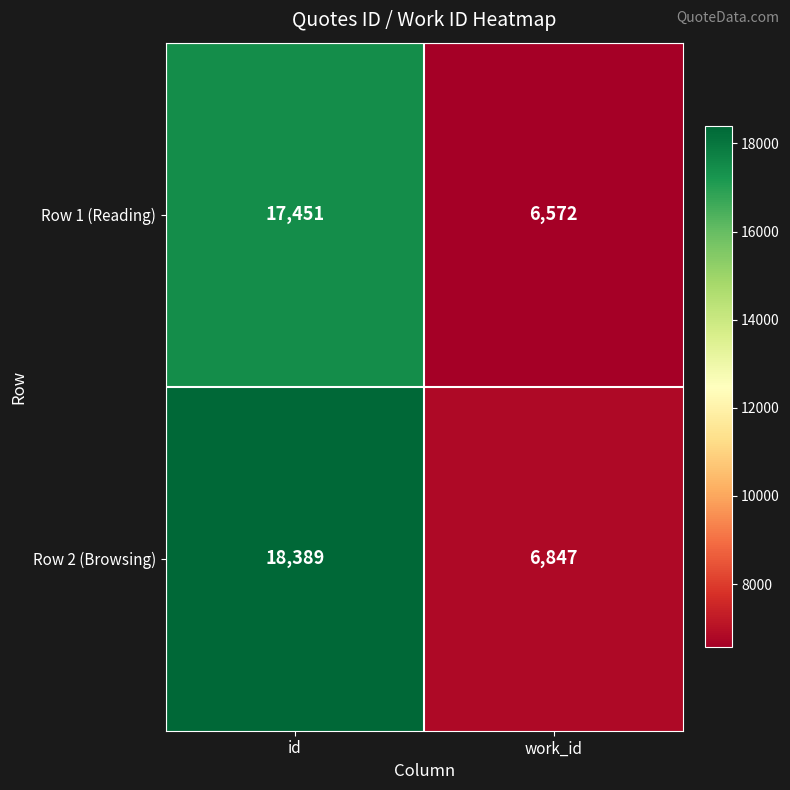

Which label corresponds to the smallest value in the chart?

work_id